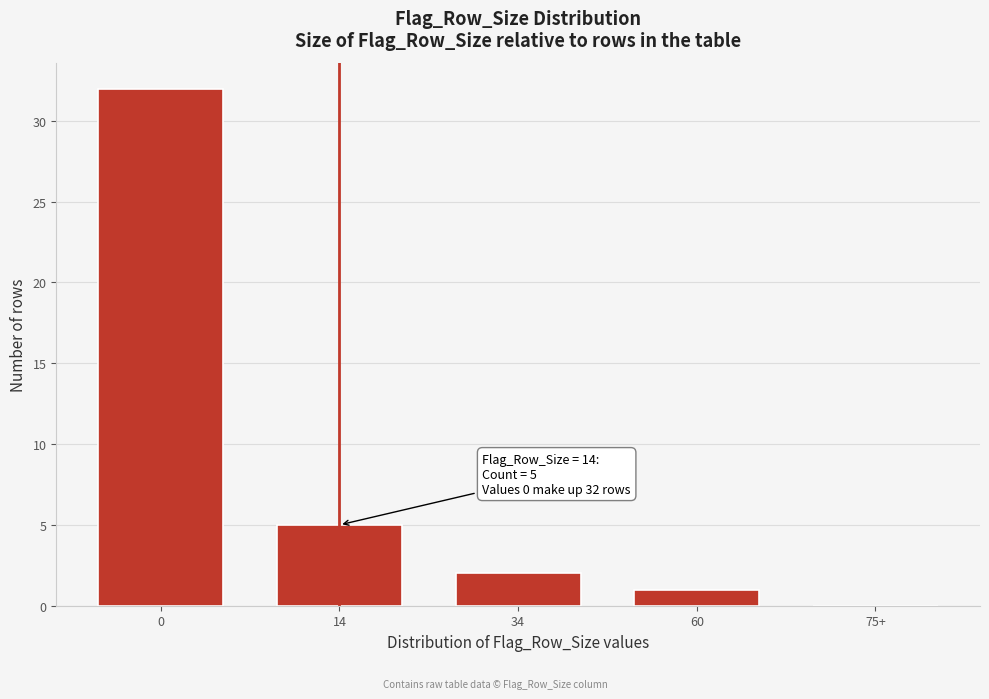

Reading left to right, what are all the values shown in this chart?

0=32	14=5	34=2	60=1	75+=0